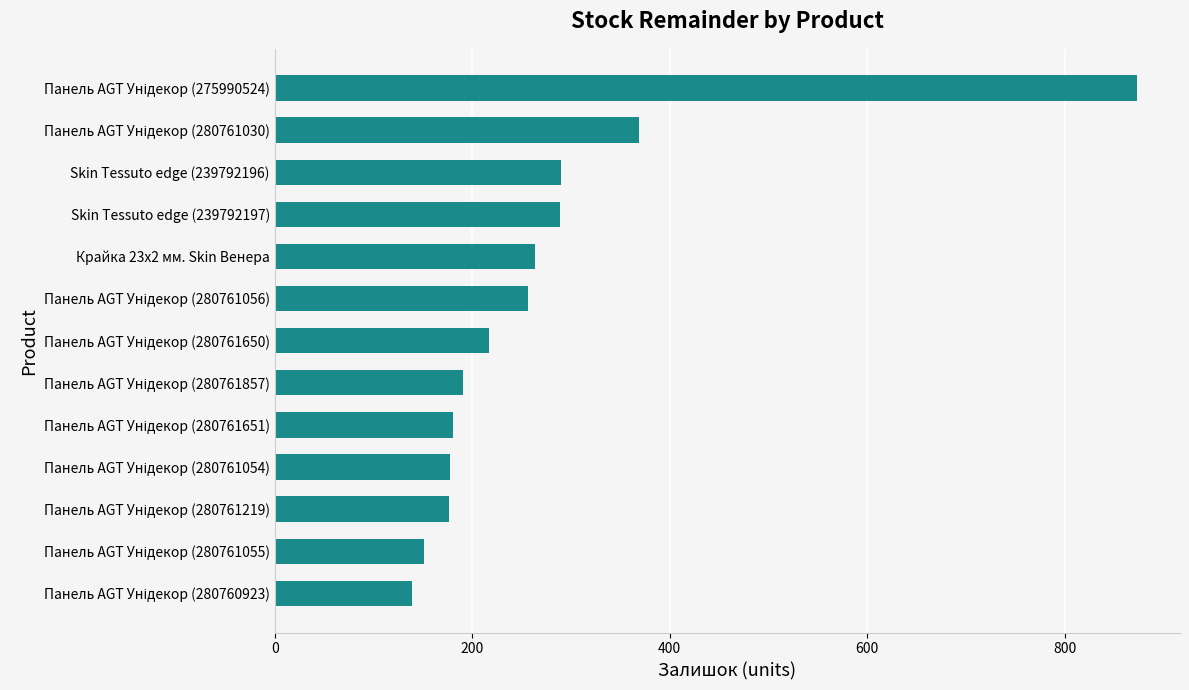

The value at Skin Tessuto edge (239792197) is 289. True or false?

True